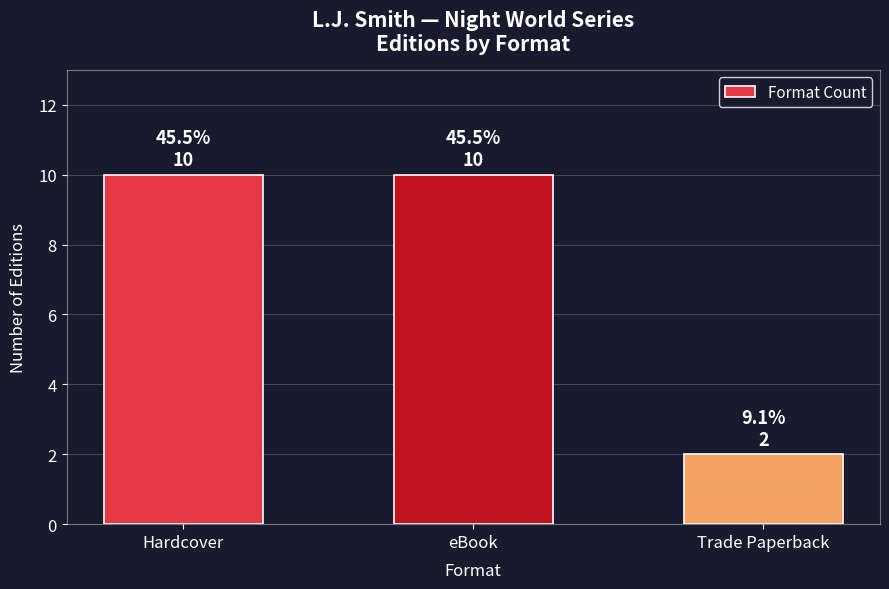

What is the smallest value displayed?

2